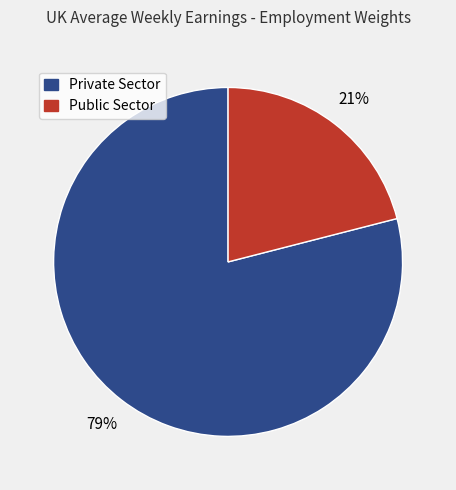

Approximately how many times larger is the value at Private Sector compared to Public Sector?

3.8